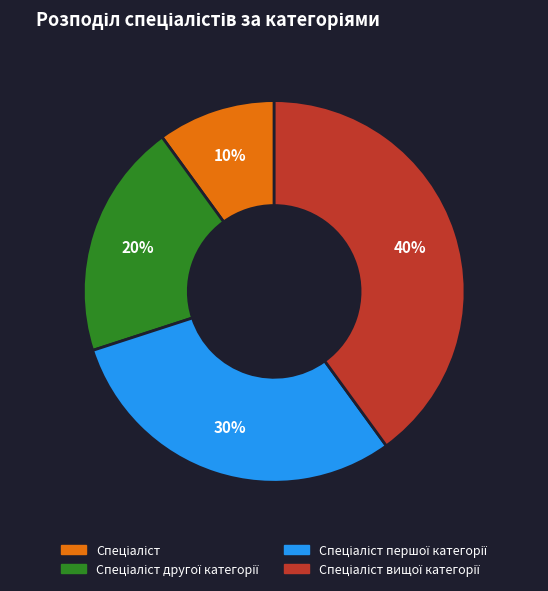

How many slices are in this pie chart?

4